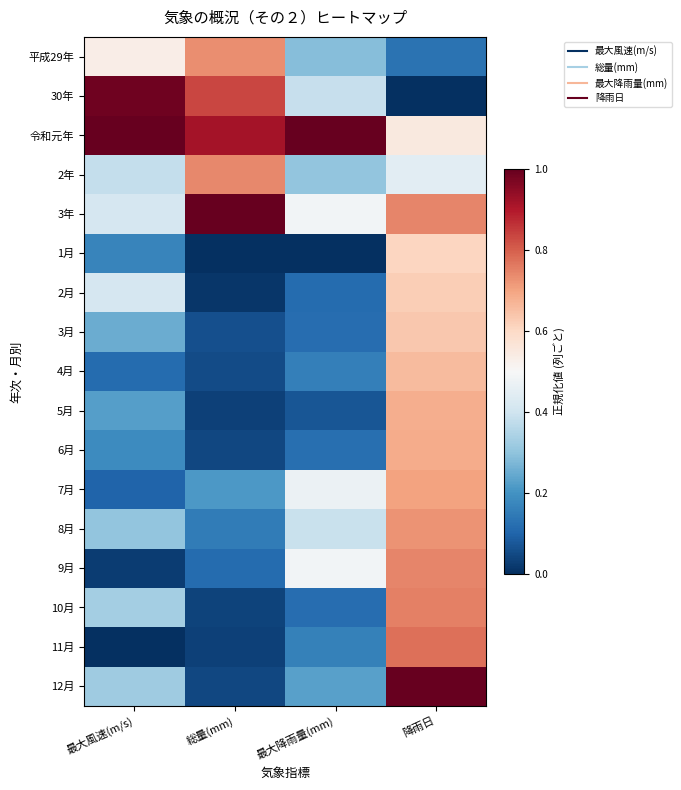

Reading left to right, extract all data points from this chart.

平成29年: 最大風速(m/s)=0.5	総量(mm)=0.7	最大降雨量(mm)=0.3	降雨日=0.1
30年: 最大風速(m/s)=1.0	総量(mm)=0.8	最大降雨量(mm)=0.4	降雨日=0.0
令和元年: 最大風速(m/s)=1.0	総量(mm)=0.9	最大降雨量(mm)=1.0	降雨日=0.5
2年: 最大風速(m/s)=0.4	総量(mm)=0.7	最大降雨量(mm)=0.3	降雨日=0.4
3年: 最大風速(m/s)=0.4	総量(mm)=1.0	最大降雨量(mm)=0.5	降雨日=0.7
1月: 最大風速(m/s)=0.2	総量(mm)=0.0	最大降雨量(mm)=0.0	降雨日=0.6
2月: 最大風速(m/s)=0.4	総量(mm)=0.0	最大降雨量(mm)=0.1	降雨日=0.6
3月: 最大風速(m/s)=0.3	総量(mm)=0.1	最大降雨量(mm)=0.1	降雨日=0.6
4月: 最大風速(m/s)=0.1	総量(mm)=0.1	最大降雨量(mm)=0.2	降雨日=0.7
5月: 最大風速(m/s)=0.2	総量(mm)=0.0	最大降雨量(mm)=0.1	降雨日=0.7
6月: 最大風速(m/s)=0.2	総量(mm)=0.0	最大降雨量(mm)=0.1	降雨日=0.7
7月: 最大風速(m/s)=0.1	総量(mm)=0.2	最大降雨量(mm)=0.5	降雨日=0.7
8月: 最大風速(m/s)=0.3	総量(mm)=0.1	最大降雨量(mm)=0.4	降雨日=0.7
9月: 最大風速(m/s)=0.0	総量(mm)=0.1	最大降雨量(mm)=0.5	降雨日=0.7
10月: 最大風速(m/s)=0.3	総量(mm)=0.0	最大降雨量(mm)=0.1	降雨日=0.8
11月: 最大風速(m/s)=0.0	総量(mm)=0.0	最大降雨量(mm)=0.2	降雨日=0.8
12月: 最大風速(m/s)=0.3	総量(mm)=0.0	最大降雨量(mm)=0.2	降雨日=1.0